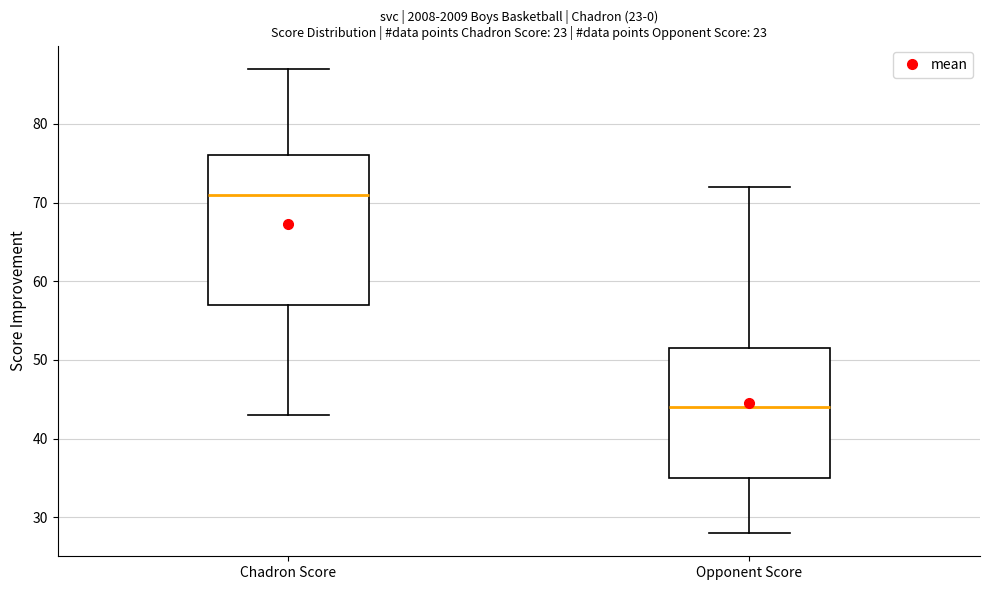

Reading left to right, transcribe this box plot: for each box, give where its median line is, the range the box spans, and where its two whiskers end, as read against the y-axis. The values are not printed on the chart, so give them approximately, as read against the axis.

Chadron Score: median 71, box 57 to 76, whiskers 43 to 87
Opponent Score: median 44, box 35 to 52, whiskers 28 to 72